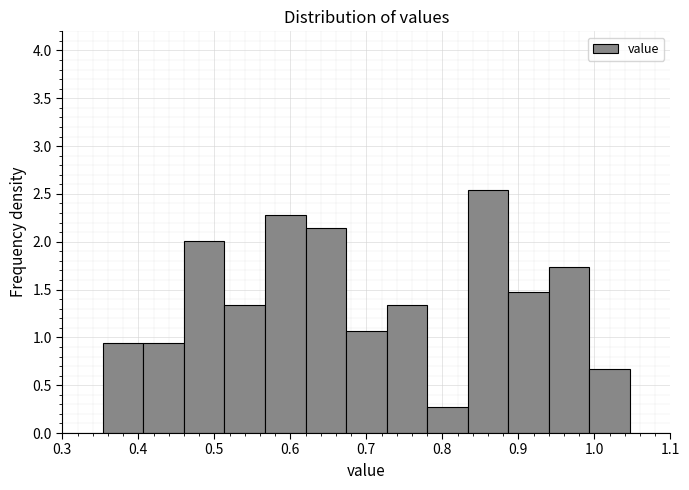

Reading left to right, transcribe this chart: for each bar, give the range it covers on the x-axis and its height. Neither the bar edges nor the heights are printed on the chart, so give them approximately, as read against the axes.

0.30 to 0.35: 0
0.35 to 0.41: 0.95
0.41 to 0.46: 0.95
0.46 to 0.51: 2.00
0.51 to 0.57: 1.35
0.57 to 0.62: 2.30
0.62 to 0.67: 2.15
0.67 to 0.73: 1.05
0.73 to 0.78: 1.35
0.78 to 0.83: 0.25
0.83 to 0.89: 2.55
0.89 to 0.94: 1.45
0.94 to 0.99: 1.75
0.99 to 1.05: 0.65
1.05 to 1.10: 0